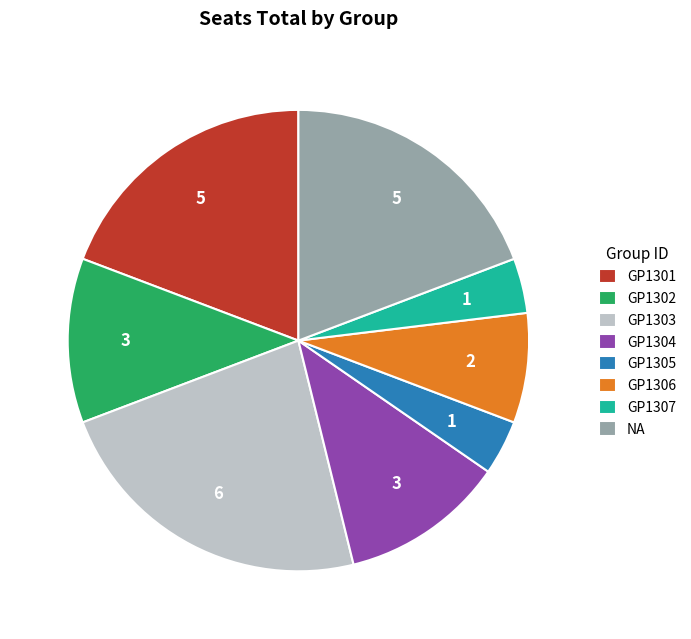

Does GP1307 represent more than half of the total?

No